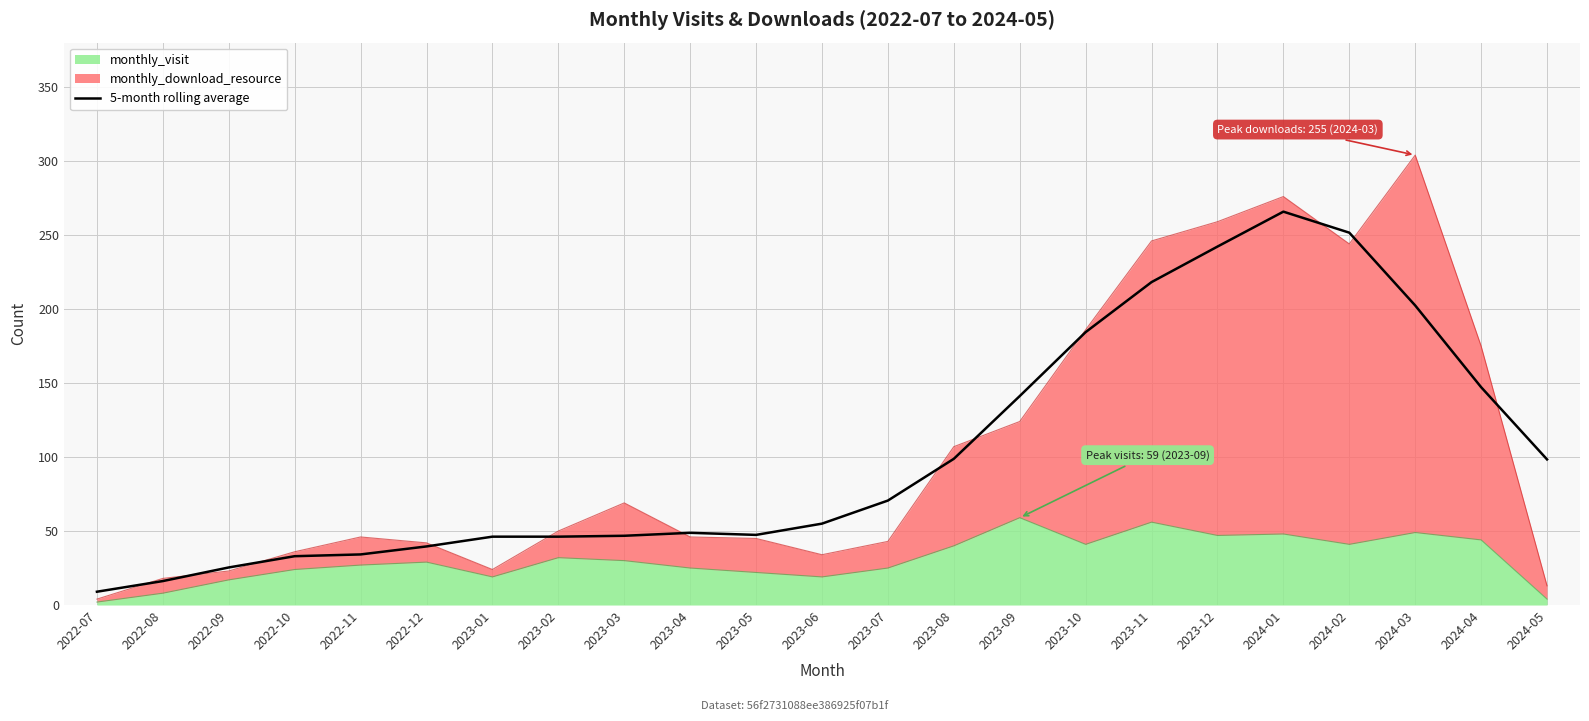

What position from the right is 2023-11?

7